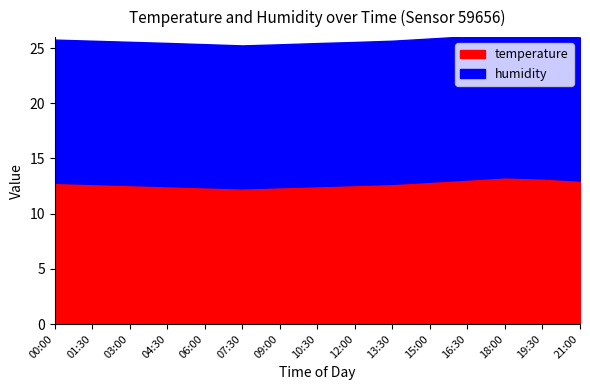

True or false: humidity and temperature cross at least once.

False